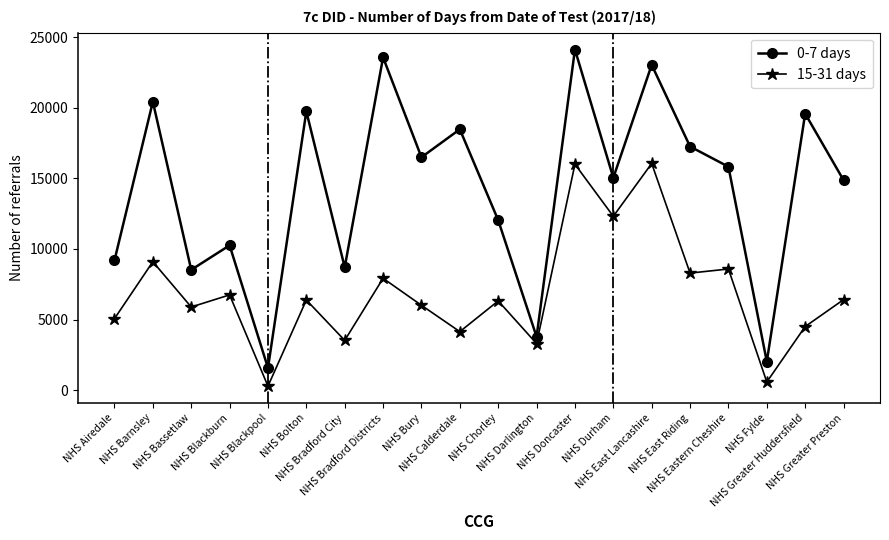

What is the lowest value of the 0-7 days series?

1575